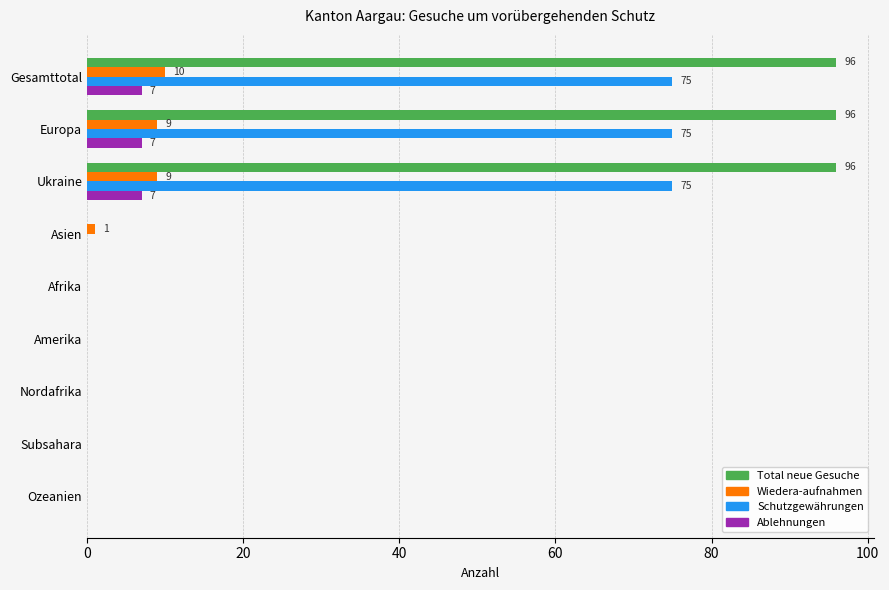

What value does the Schutzgewährungen series have at Europa?

75